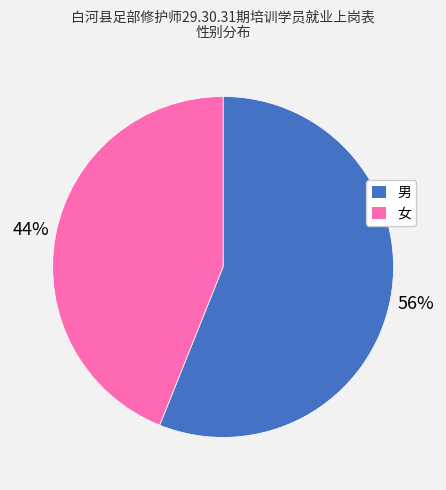

How many slices are in this pie chart?

2